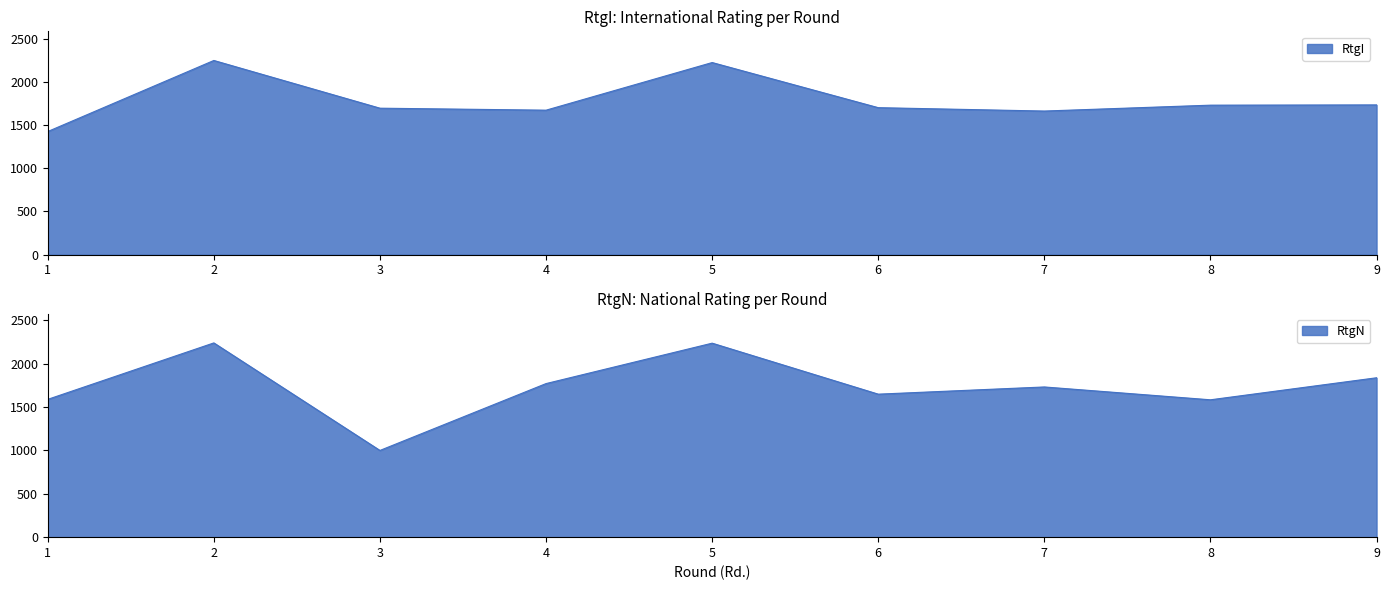

What value does the RtgI series have at 2, to the nearest 100?

2200